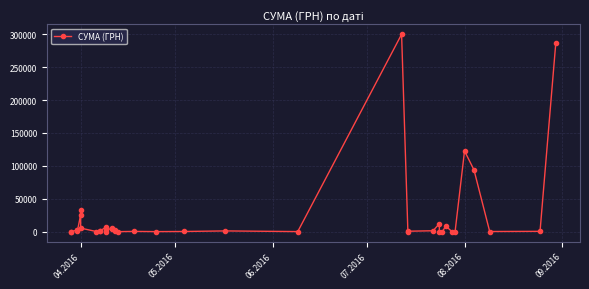

Count the number of data series in this chart.

1